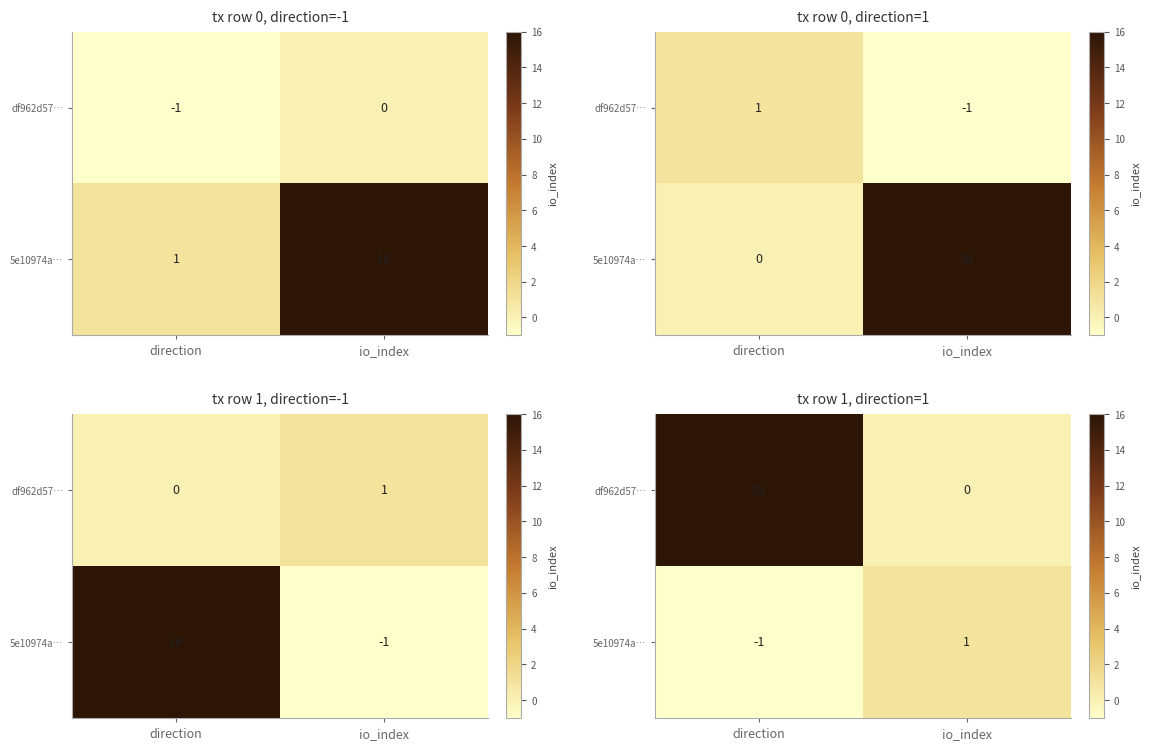

True or false: 5e10974a… has a value of -1 at direction.

True